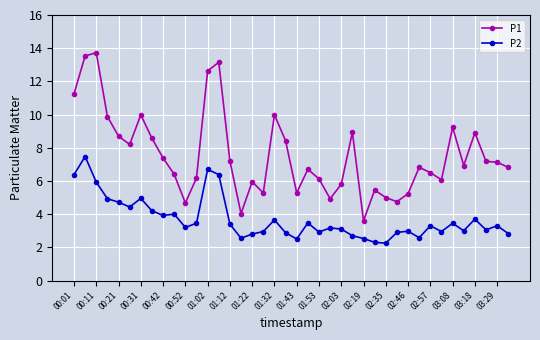

What is the maximum value shown in the chart?

13.7